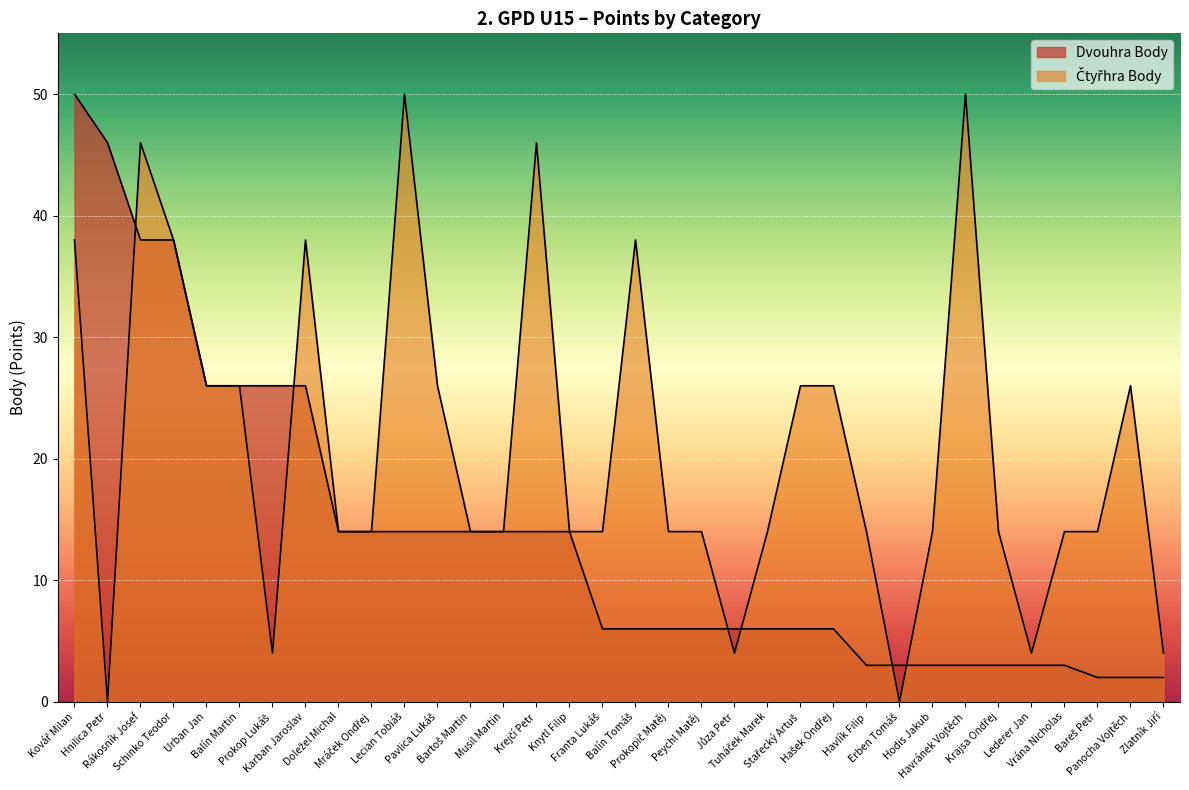

Between which two adjacent categories do Dvouhra Body and Čtyřhra Body first intersect?

Hnilica Petr and Rákosník Josef